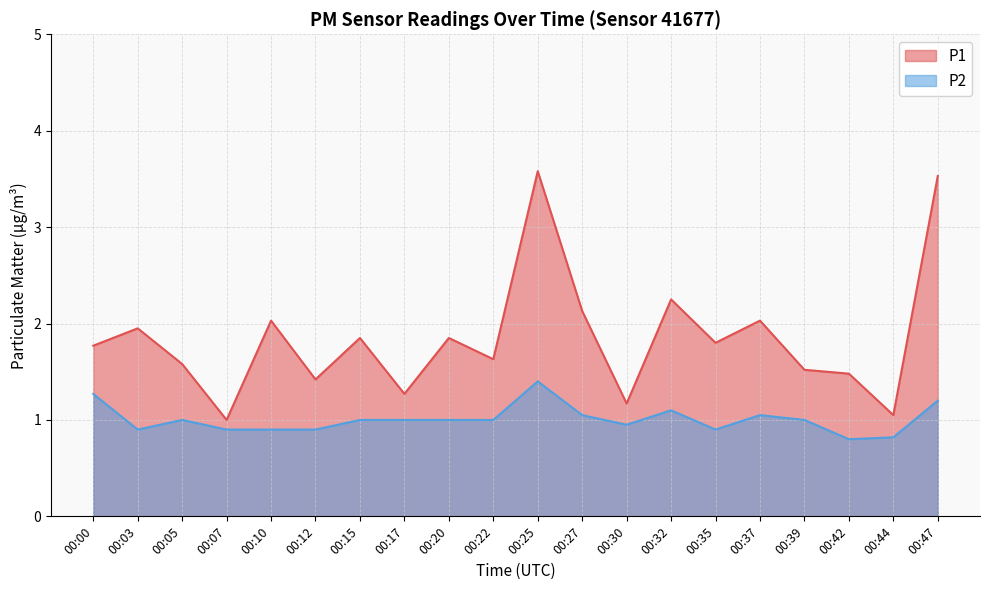

How many data points in P2 are less than 1?

8